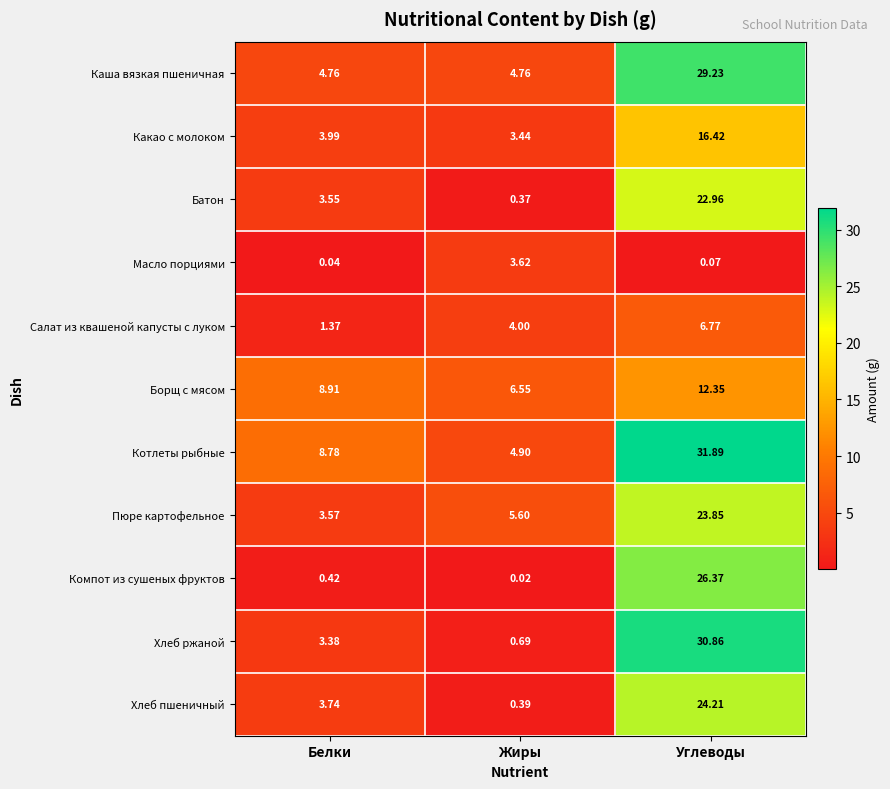

Rank the categories by Батон value from highest to lowest.

Углеводы, Белки, Жиры